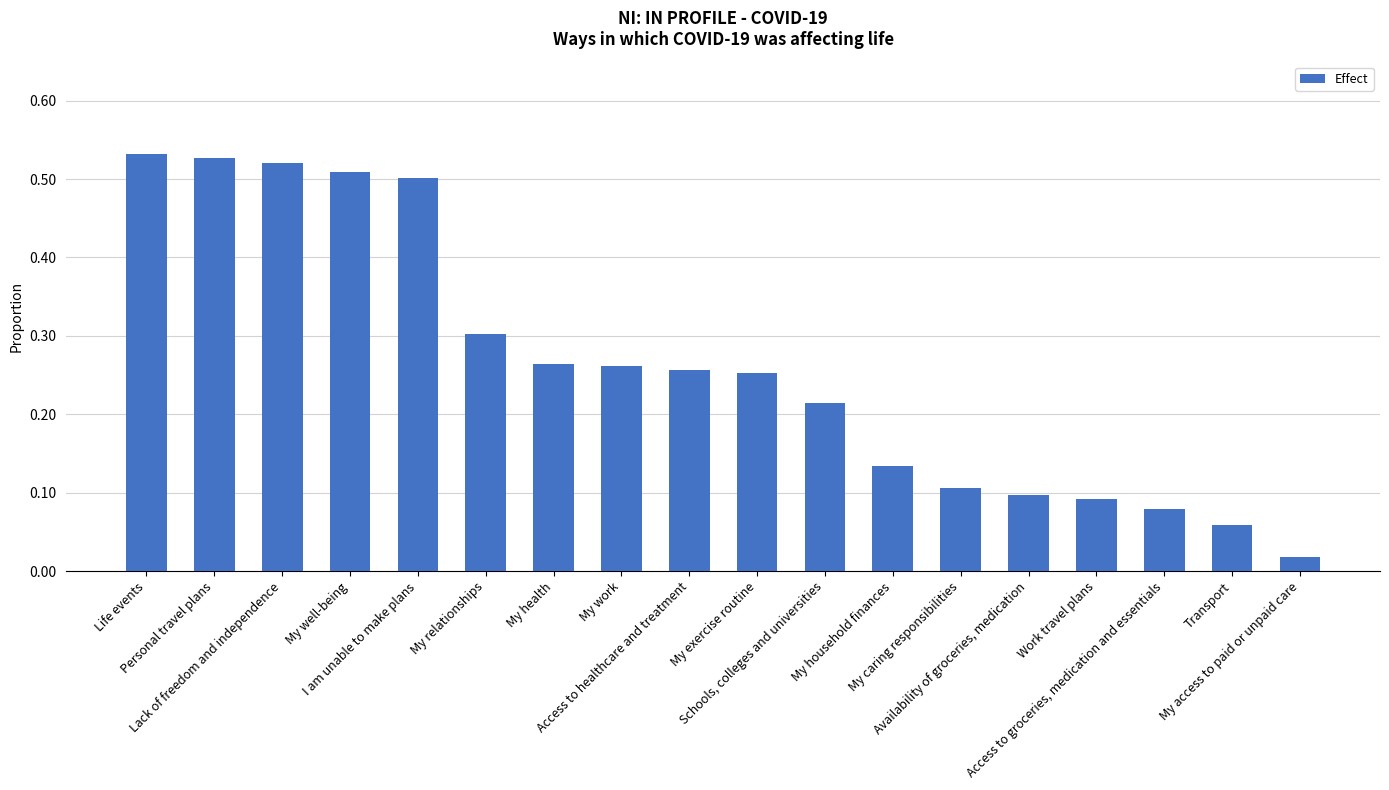

The chart shows a value of 0.1 at My caring responsibilities. True or false?

True